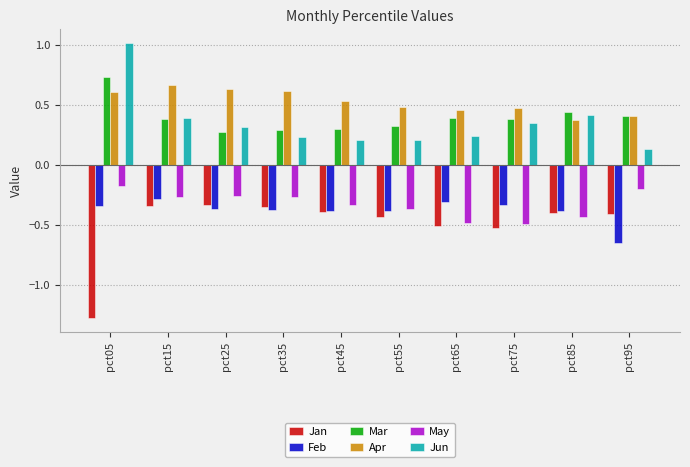

How many series are shown in this chart?

6